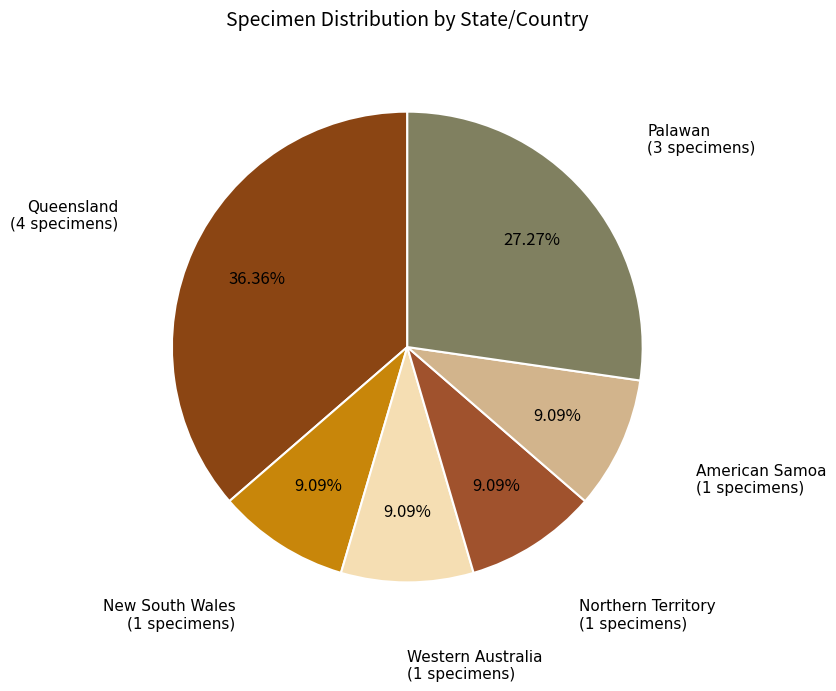

Is the sum of Palawan and Western Australia greater than half?

No